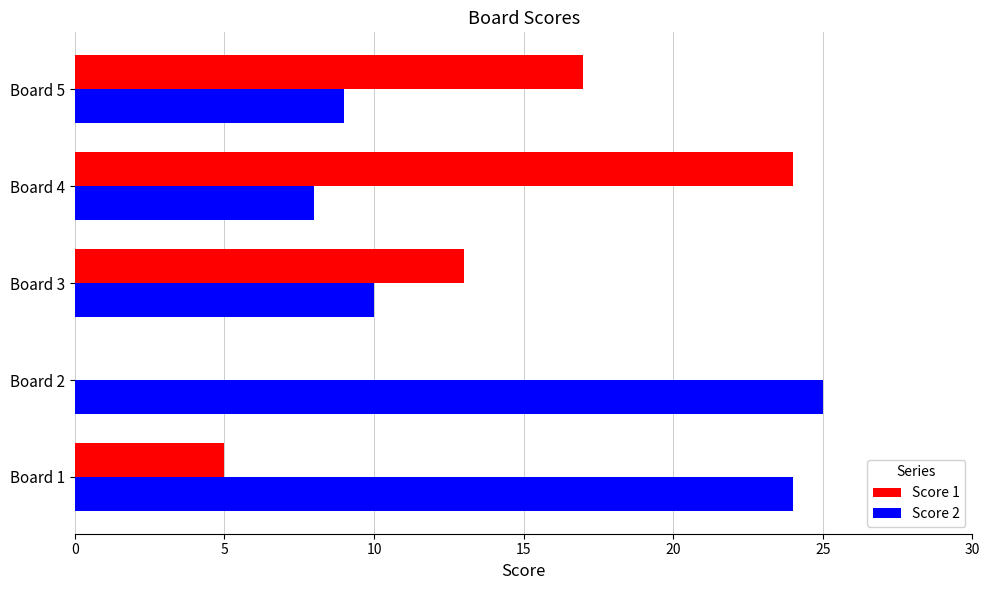

What is the sum of the Score 2 values at Board 1 and Board 4?

32